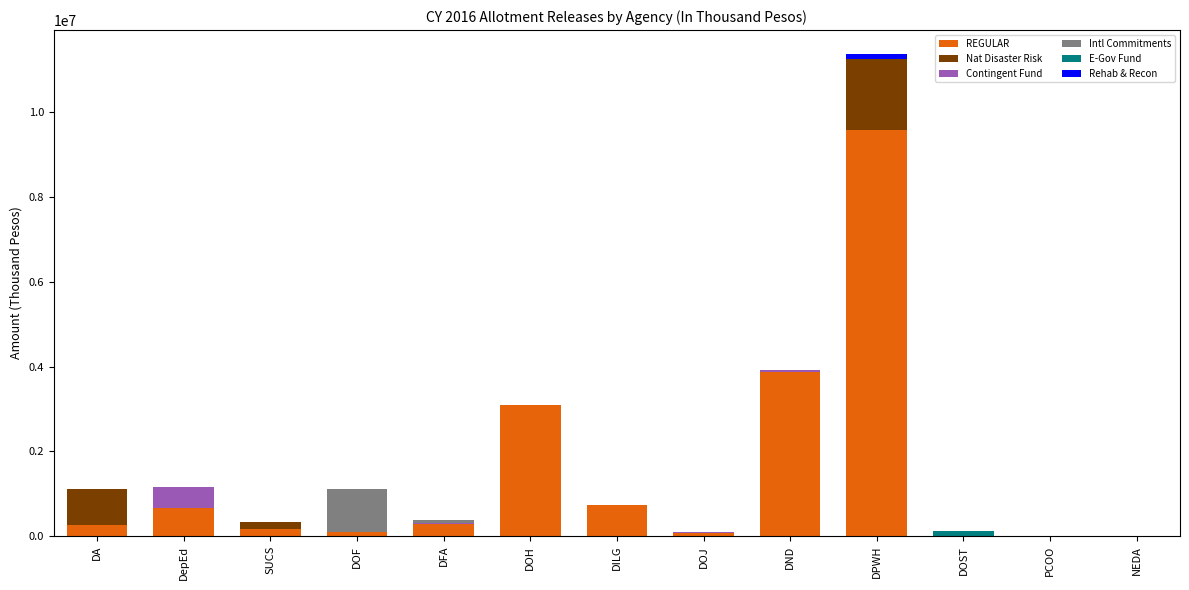

What is the total value across all series at SUCS?

329825